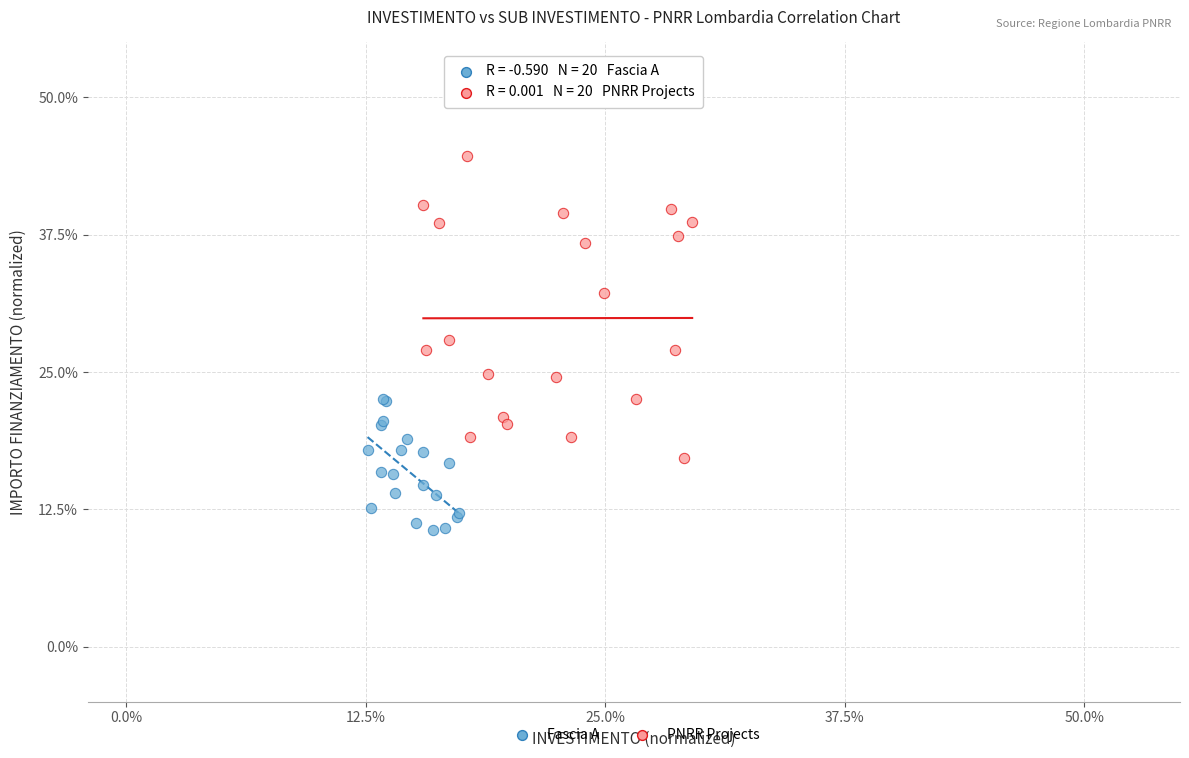

What are all the series names shown in the legend?

Fascia A, PNRR Projects